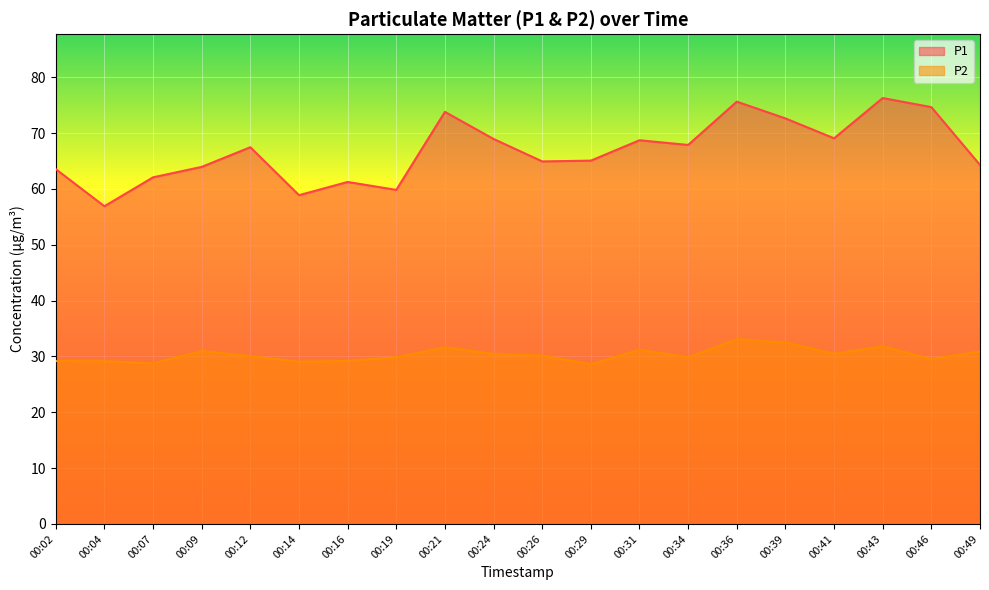

Reading left to right, extract all data points from this chart.

P1: 63.5	56.9	62.1	64.0	67.5	58.9	61.2	59.8	73.8	69.0	64.9	65.1	68.7	67.9	75.6	72.6	69.1	76.3	74.7	64.3
P2: 29.2	29.1	28.8	31.0	30.1	29.1	29.2	29.9	31.6	30.4	30.1	28.6	31.2	29.8	33.1	32.5	30.5	31.8	29.5	30.9